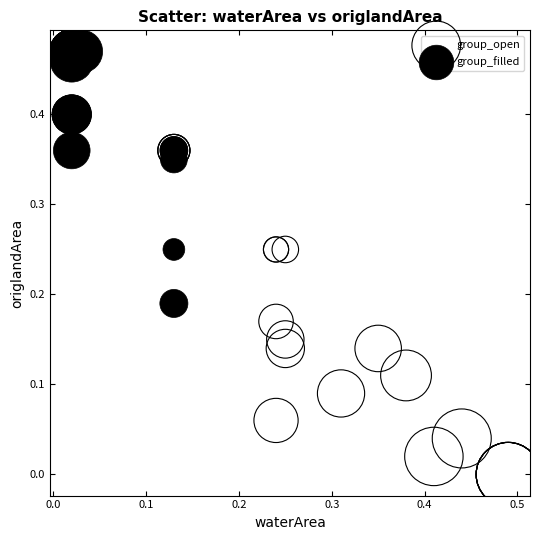

Which series contains the highest Y value?

group_filled